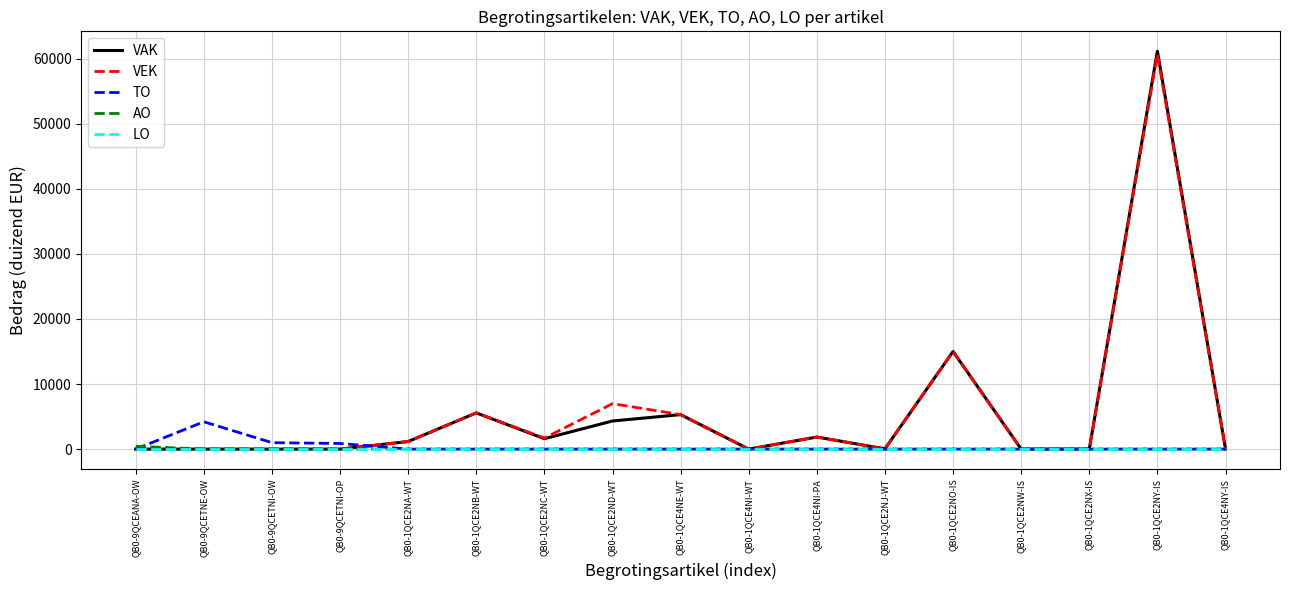

The value of AO at QB0-1QCE2NA-WT is 0. True or false?

True